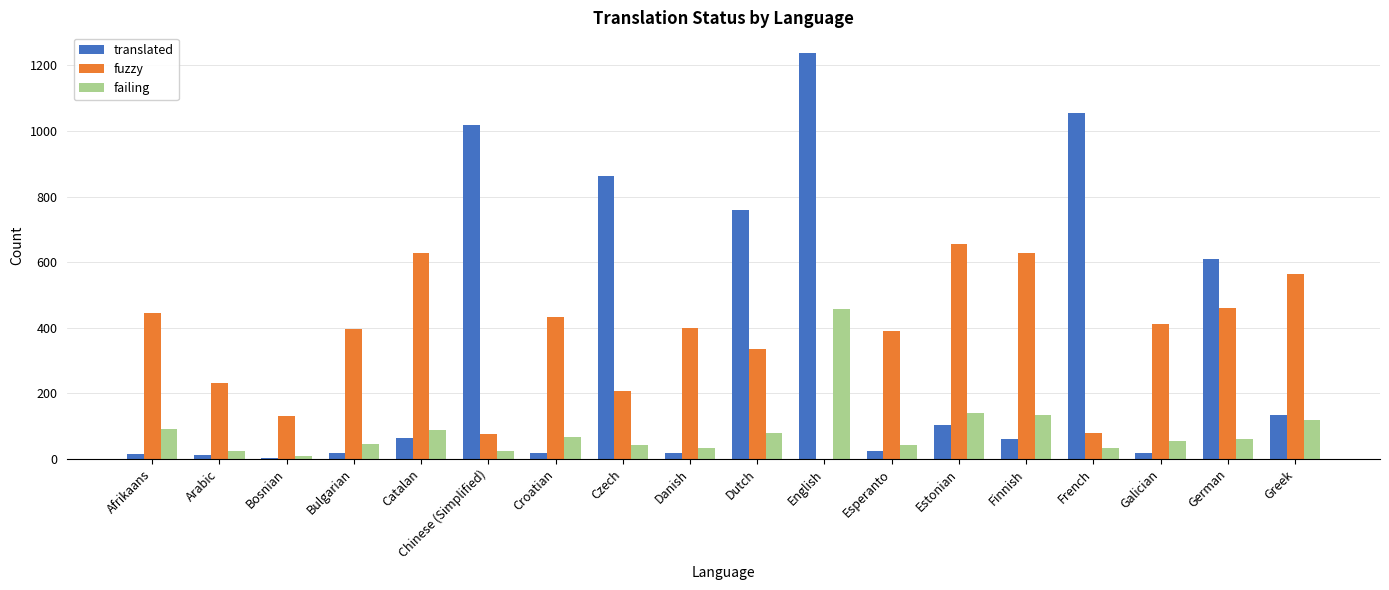

Count the number of data series in this chart.

3